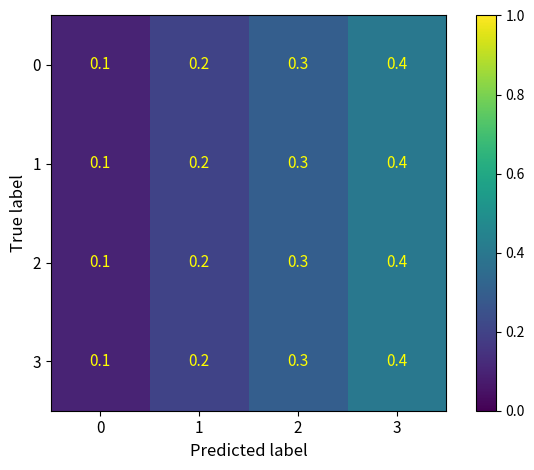

What is the difference between the maximum and minimum values in the 2 series?

0.3